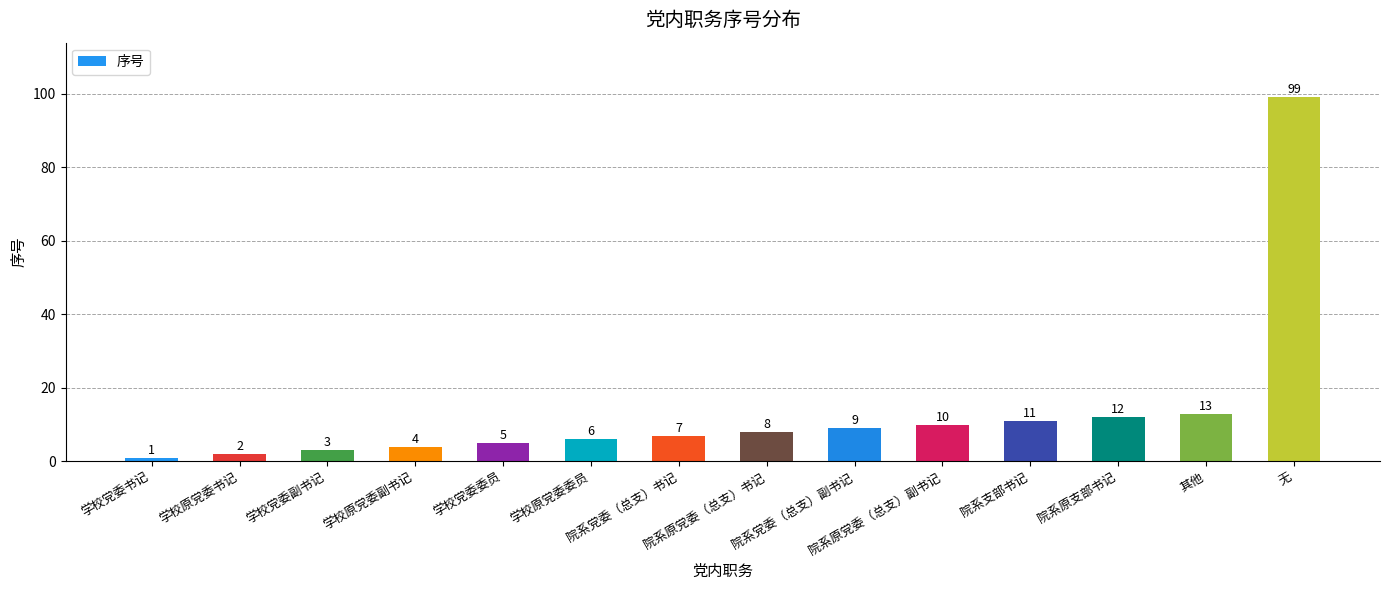

Count the number of data series in this chart.

1